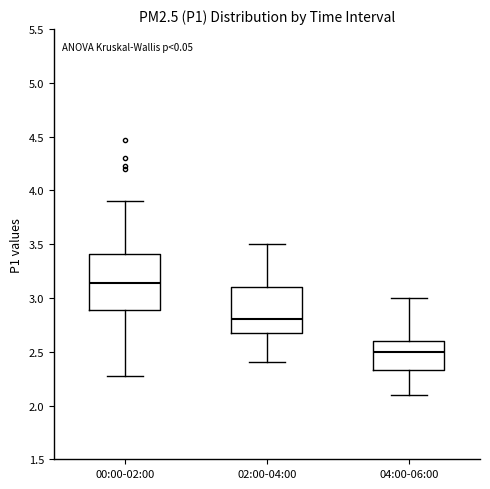

Reading left to right, transcribe this box plot: for each box, give where its median line is, the range the box spans, and where its two whiskers end, as read against the y-axis. The values are not printed on the chart, so give them approximately, as read against the axis.

00:00-02:00: median 3.15, box 2.90 to 3.40, whiskers 2.25 to 3.90
02:00-04:00: median 2.80, box 2.70 to 3.10, whiskers 2.40 to 3.50
04:00-06:00: median 2.50, box 2.35 to 2.60, whiskers 2.10 to 3.00